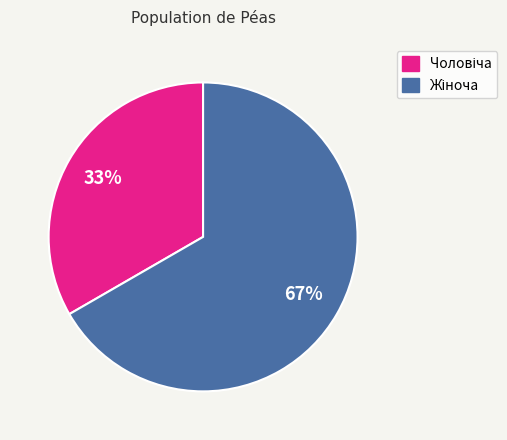

To the nearest percent, what is the average slice percentage?

50%